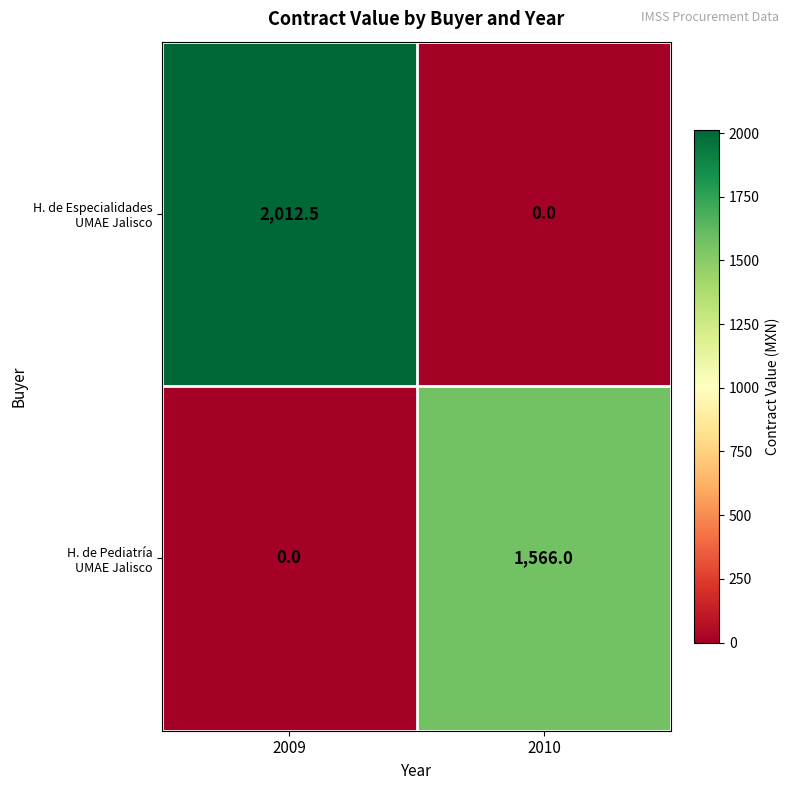

Which category has the highest value across all series?

2009